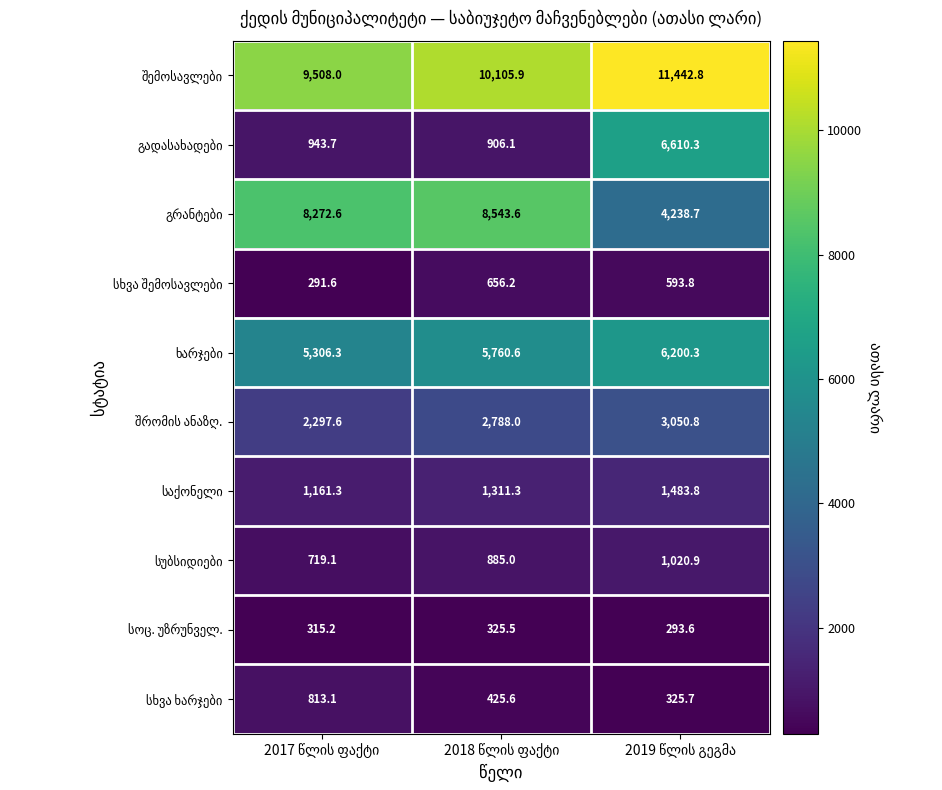

At how many categories does at least one series exceed 8792?

3